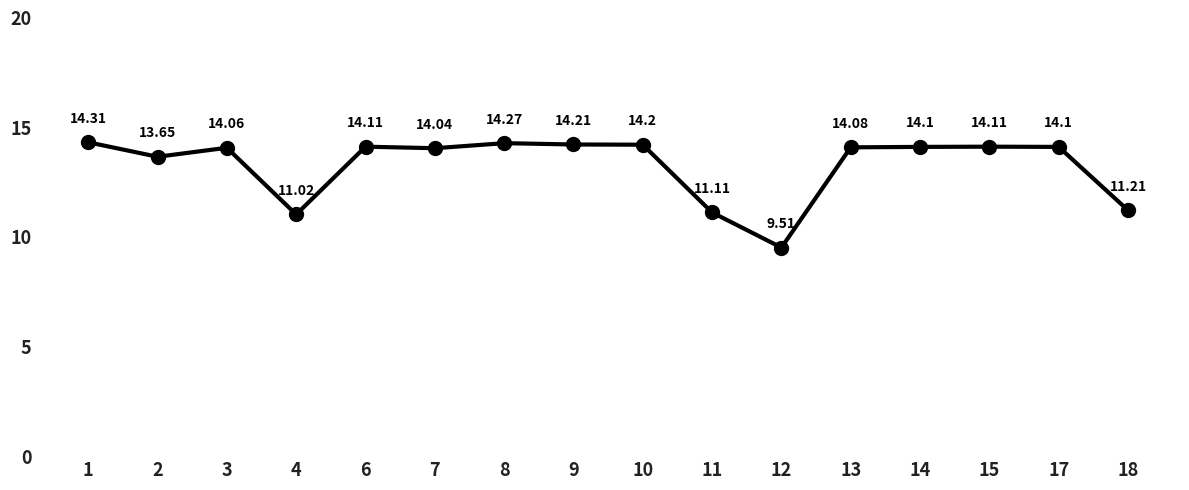

What is the ratio of the value at 1 to the value at 18?

1.3